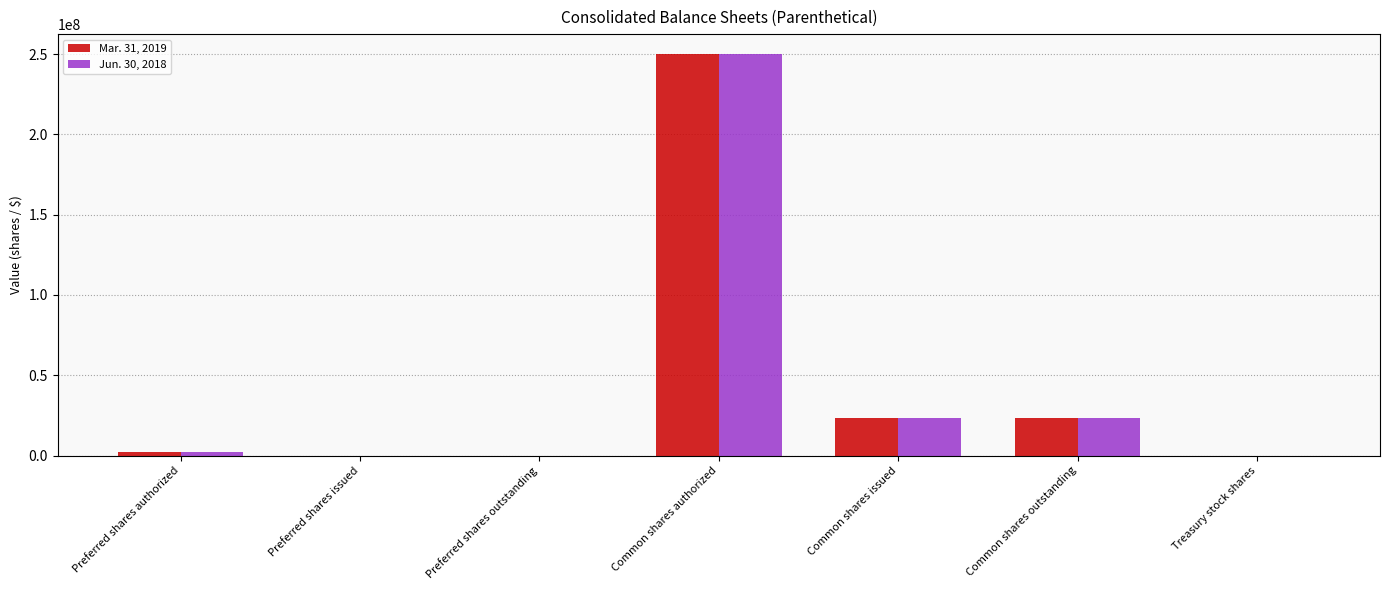

Which series changed the most between Preferred shares issued and Common shares issued?

Mar. 31, 2019